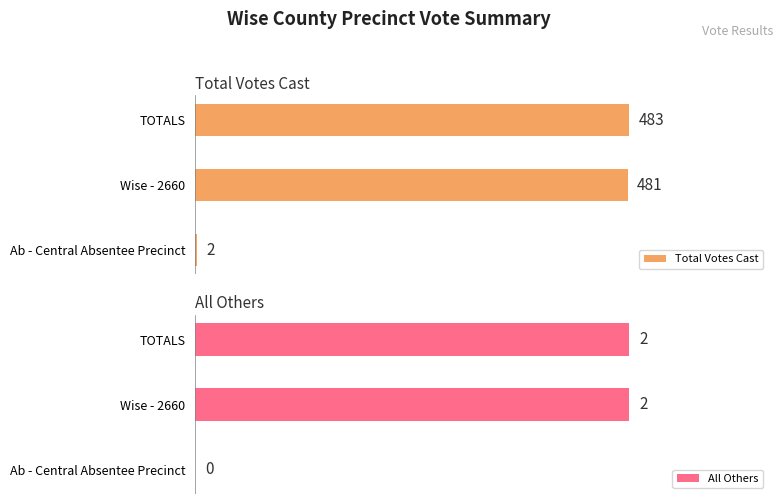

List the labels in order of Total Votes Cast value, largest first.

TOTALS, Wise - 2660, Ab - Central Absentee Precinct